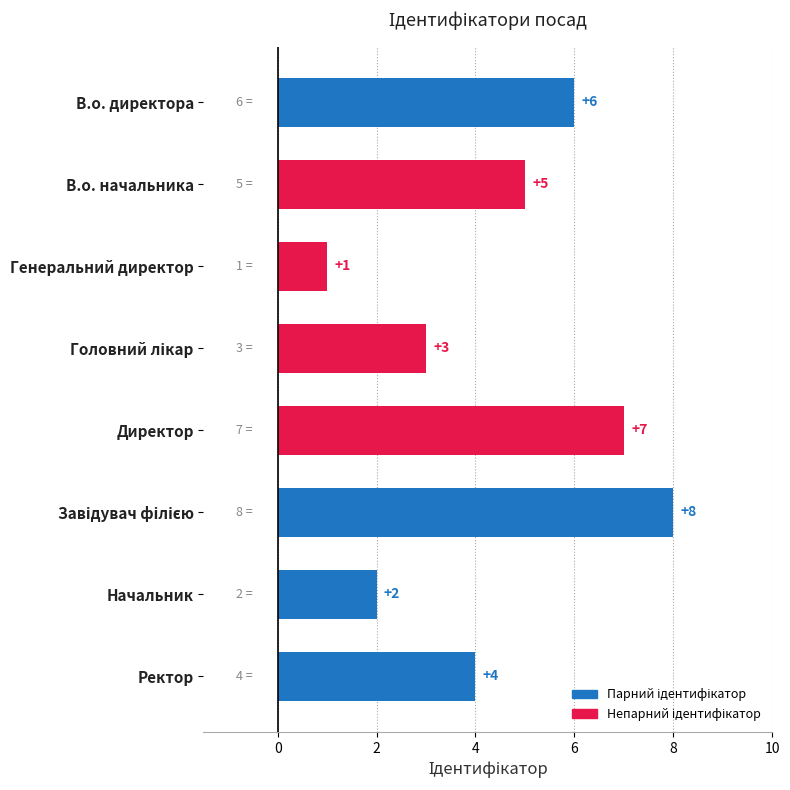

What is the greatest value displayed?

8